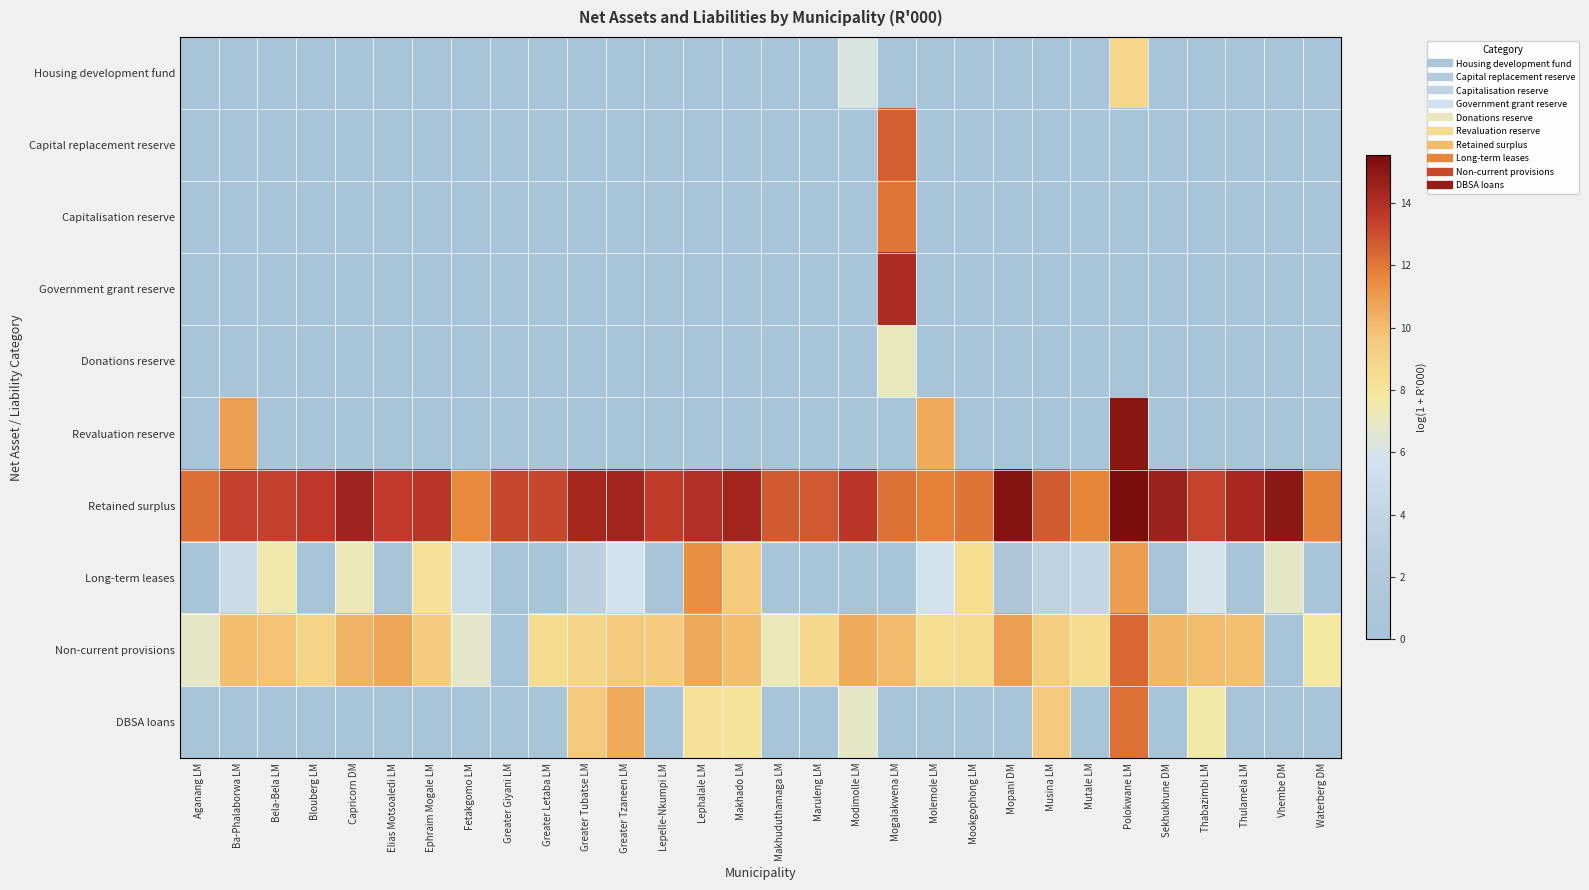

At which category is the sum across all series the highest?

Polokwane LM